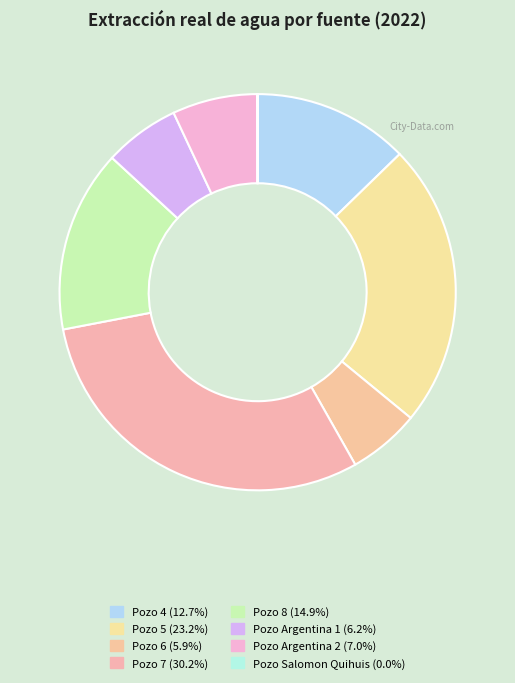

To the nearest percent, what is the average slice percentage?

12%